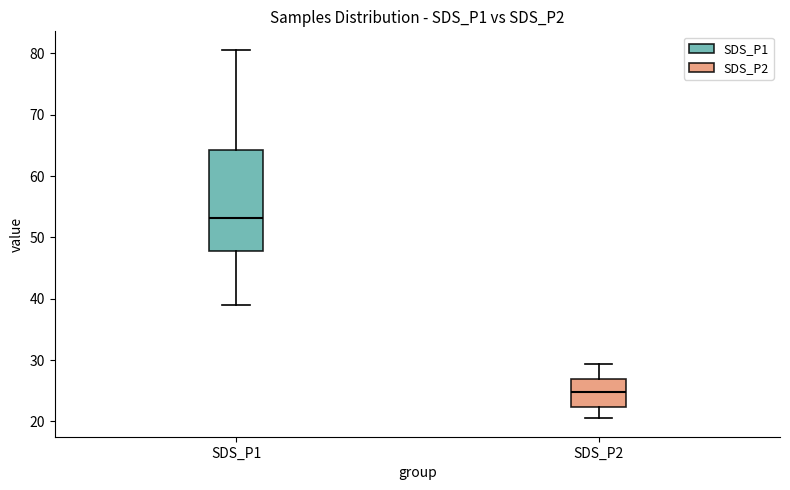

Reading left to right, read every box against the y-axis: the position of its median line, the range the box covers, and the ends of its whiskers. The values are not printed on the chart, so give them approximately, as read against the axis.

SDS_P1: median 53, box 48 to 64, whiskers 39 to 81
SDS_P2: median 25, box 22 to 27, whiskers 21 to 29